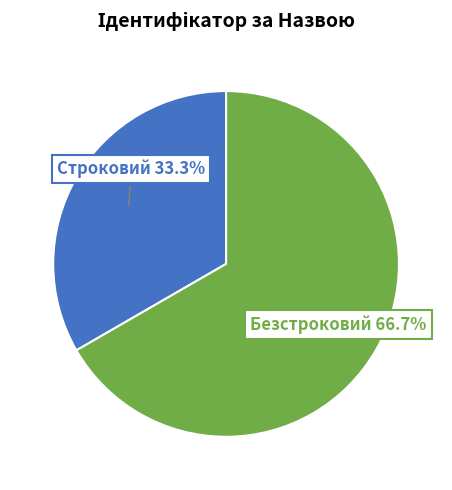

Is there a majority slice in this chart?

Yes